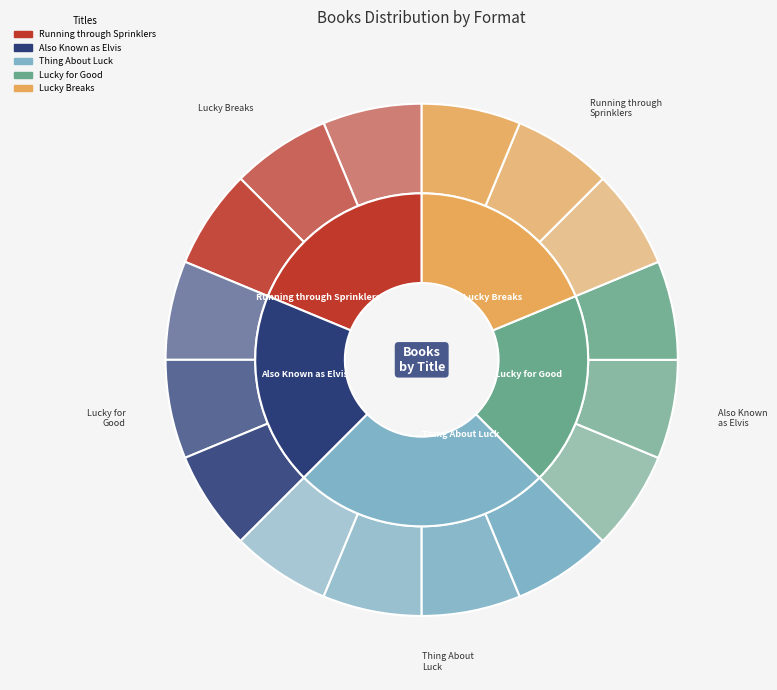

Rank the categories by value from lowest to highest.

Running through Sprinklers, Also Known as Elvis, Lucky for Good, Lucky Breaks, Thing About Luck